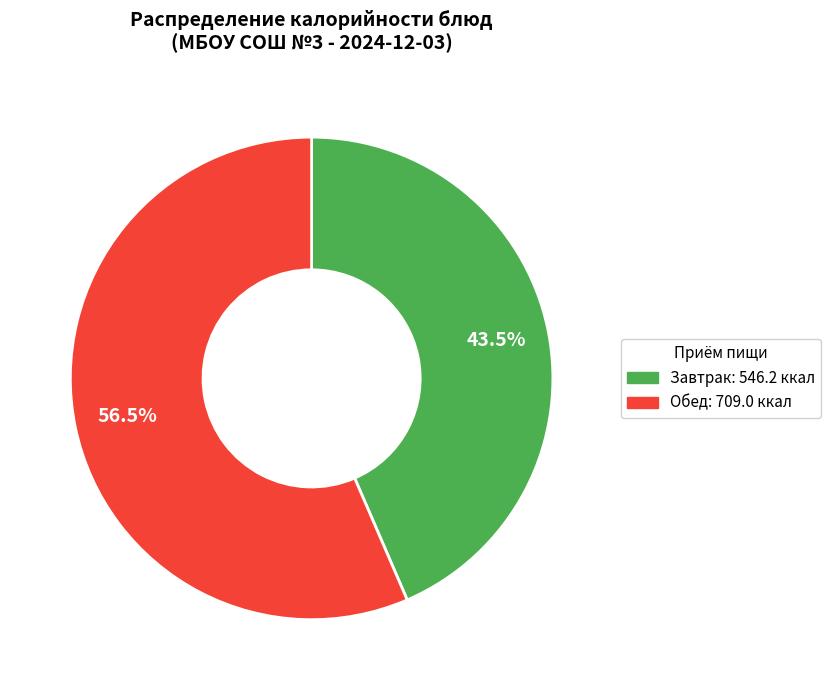

Is there any slice that represents more than half of the pie?

Yes